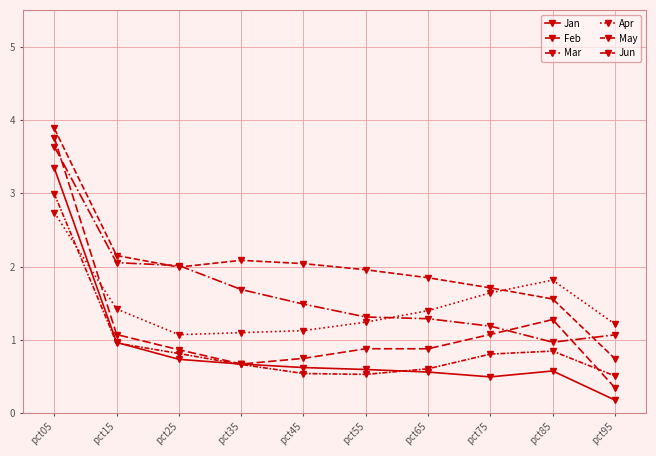

What is the sum of the Jan values at pct35 and pct25?

1.4